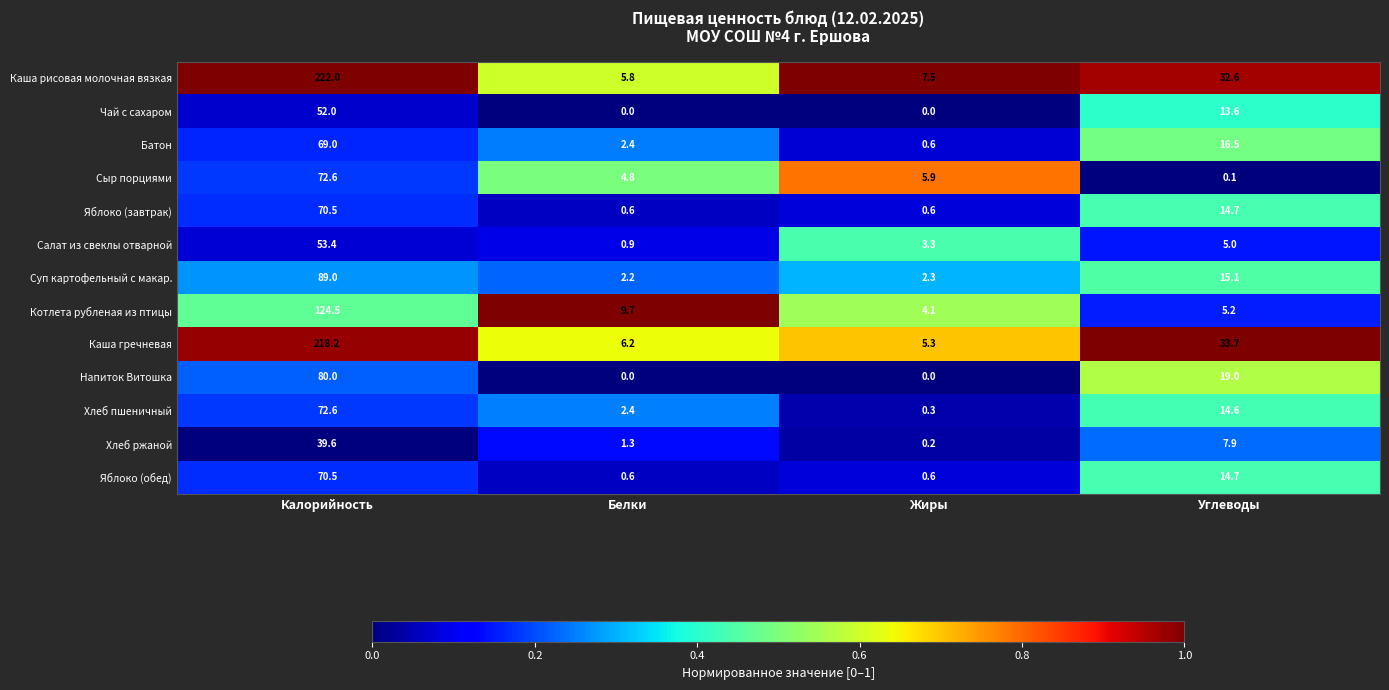

At which label does Котлета рубленая из птицы reach its minimum?

Жиры